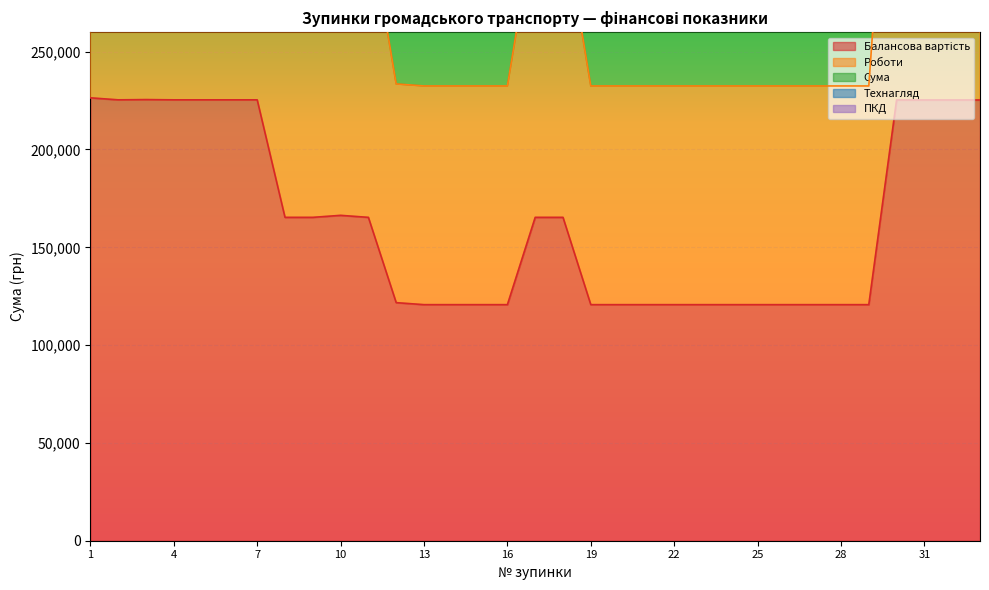

Reading left to right, list all the values displayed in this chart.

Балансова вартість: 226411.2	225385.2	225514.2	225385.2	225385.2	225385.2	225385.2	165306.7	165306.7	166332.7	165306.7	121704.1	120678.1	120678.1	120678.1	120678.1	165306.7	165306.7	120678.1	120679.1	120678.1	120678.1	120678.1	120678.1	120678.1	120678.1	120678.1	120678.1	120678.1	225319.6	225319.6	225319.6	225319.6
ПКД: 661370.5	659318.5	659576.5	659318.5	659318.5	659318.5	659318.5	483722.3	483722.3	485774.3	483722.3	355216.7	353164.7	353164.7	353164.7	353164.7	483722.3	483722.3	353164.7	353166.7	353164.7	353164.7	353164.7	353164.7	353164.7	353164.7	353164.7	353164.7	353164.7	658994.0	658994.0	658994.0	658994.0
Роботи: 646847.6	645821.6	646079.6	645821.6	645821.6	645821.6	645821.6	474071.8	474071.8	475097.8	474071.8	347180.2	346154.2	346154.2	346154.2	346154.2	474071.8	474071.8	346154.2	346156.2	346154.2	346154.2	346154.2	346154.2	346154.2	346154.2	346154.2	346154.2	346154.2	645497.1	645497.1	645497.1	645497.1
Технагляд: 643378.4	642352.4	642610.4	642352.4	642352.4	642352.4	642352.4	471524.5	471524.5	472550.5	471524.5	345321.0	344295.0	344295.0	344295.0	344295.0	471524.5	471524.5	344295.0	344296.0	344295.0	344295.0	344295.0	344295.0	344295.0	344295.0	344295.0	344295.0	344295.0	642029.1	642029.1	642029.1	642029.1
Сума: 434830.3	433804.3	434062.3	433804.3	433804.3	433804.3	433804.3	318415.6	318415.6	319441.6	318415.6	233512.6	232486.6	232486.6	232486.6	232486.6	318415.6	318415.6	232486.6	232487.6	232486.6	232486.6	232486.6	232486.6	232486.6	232486.6	232486.6	232486.6	232486.6	433674.4	433674.4	433674.4	433674.4